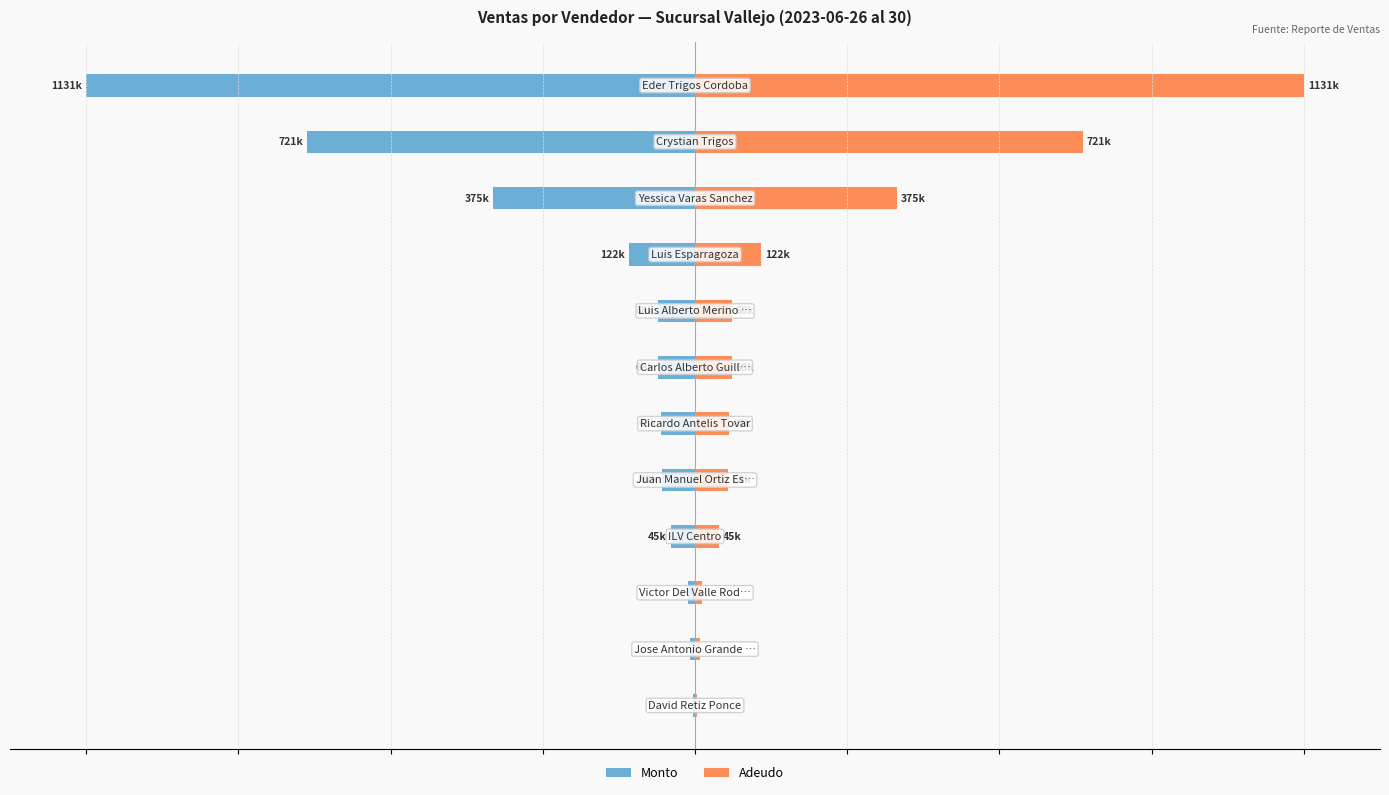

What are all the series names shown in the legend?

Monto, Adeudo